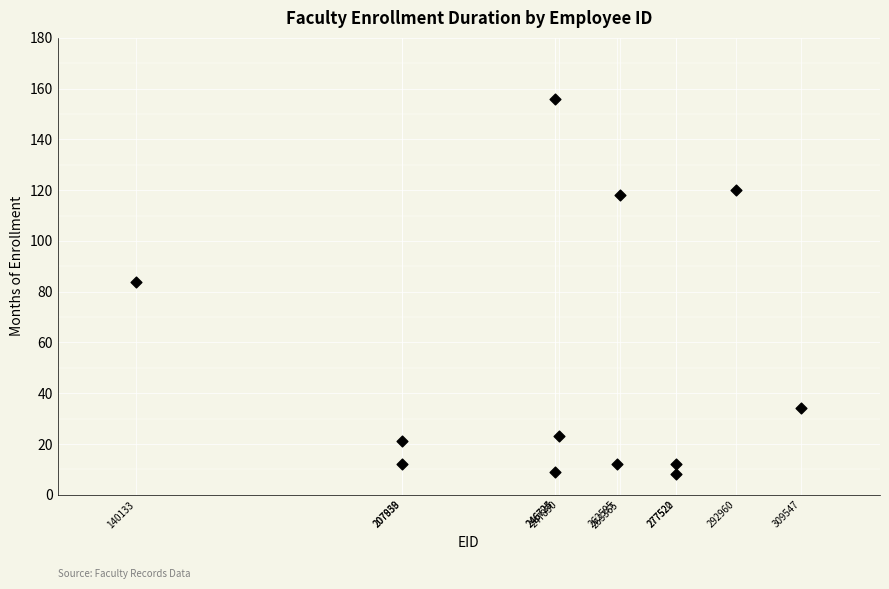

What is the average X value?

248395